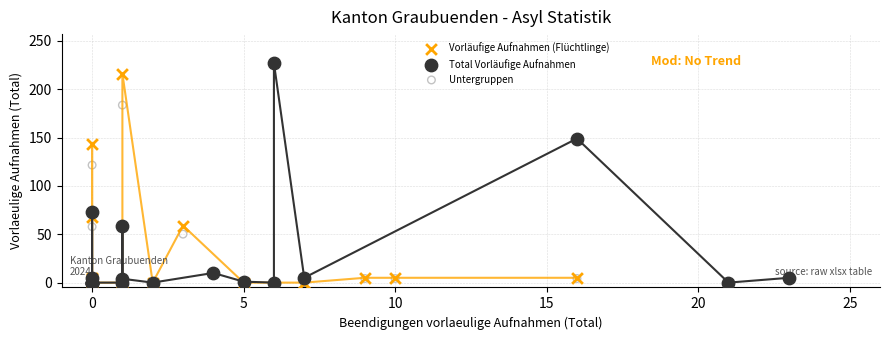

Which series has the widest spread of Y values?

Total Vorläufige Aufnahmen